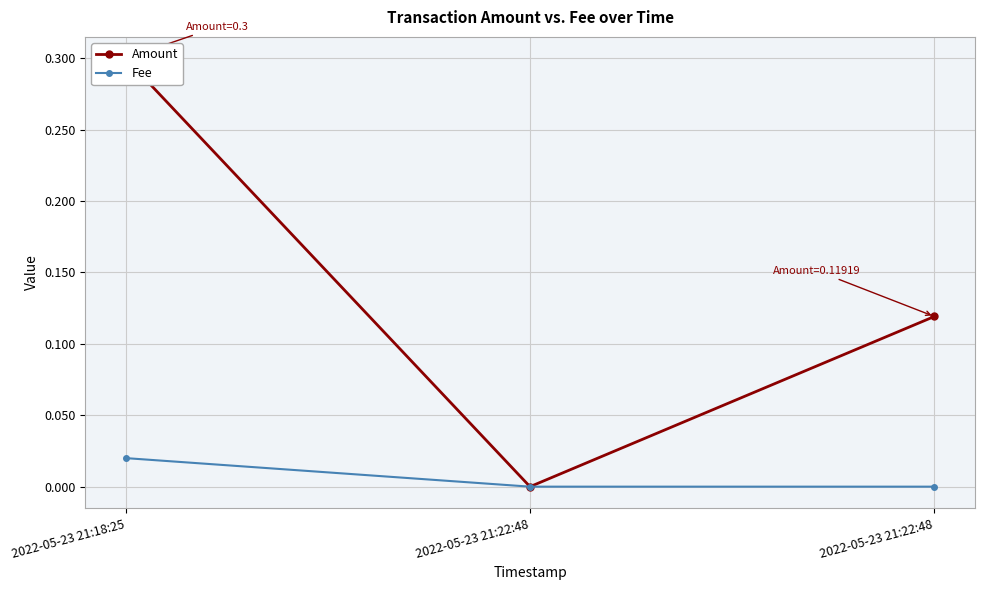

The Amount series shows 0.1 at 2022-05-23 21:22:48. True or false?

True